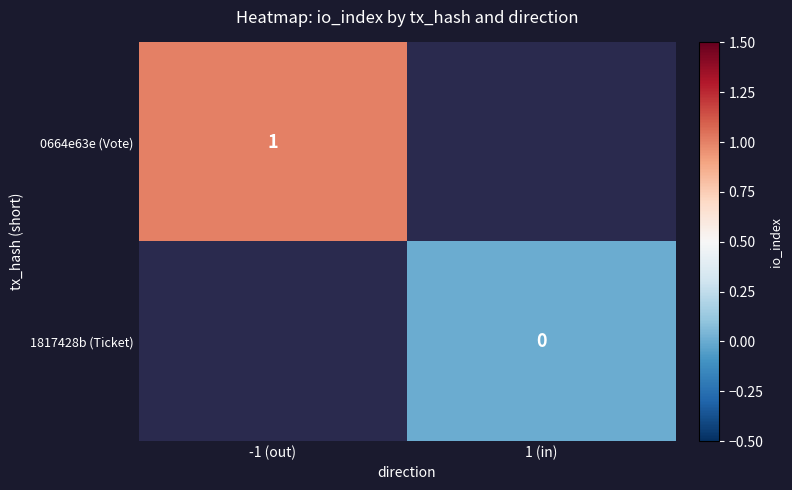

Is the value of 1817428b (Ticket) at 1 (in) greater than the value of 0664e63e (Vote) at -1 (out)?

No